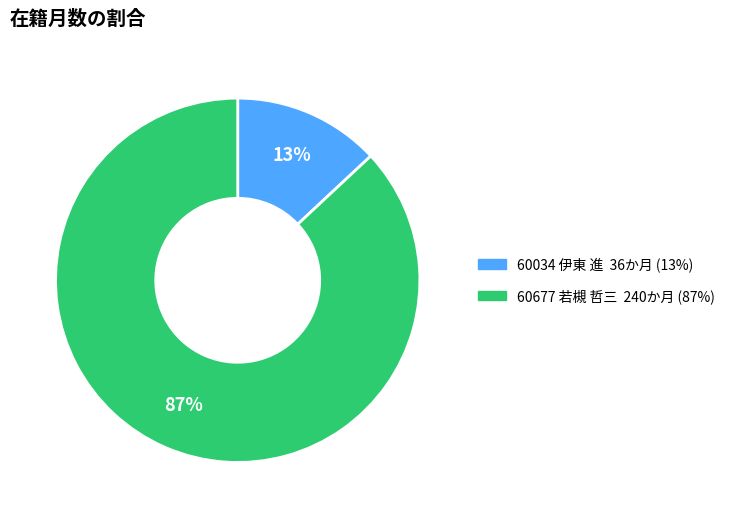

How many segments does this pie chart have?

2